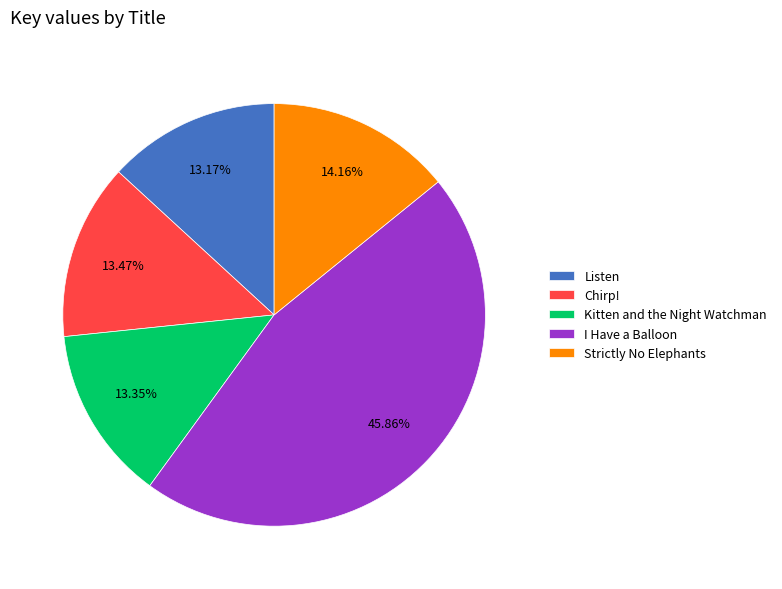

What is the largest slice in the pie chart?

I Have a Balloon